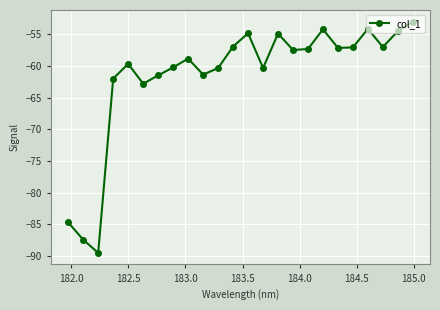

What is the difference between the maximum and minimum values?

36.5